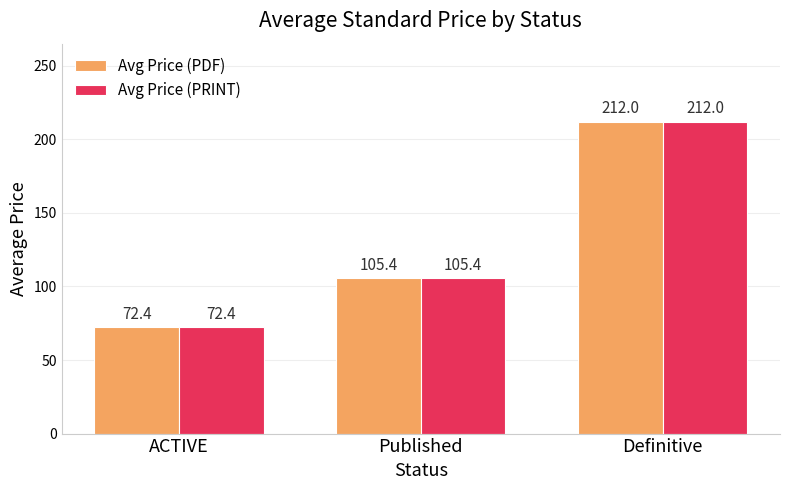

Reading left to right, extract all data points from this chart.

Avg Price (PDF): 72.4	105.4	212.0
Avg Price (PRINT): 72.4	105.4	212.0